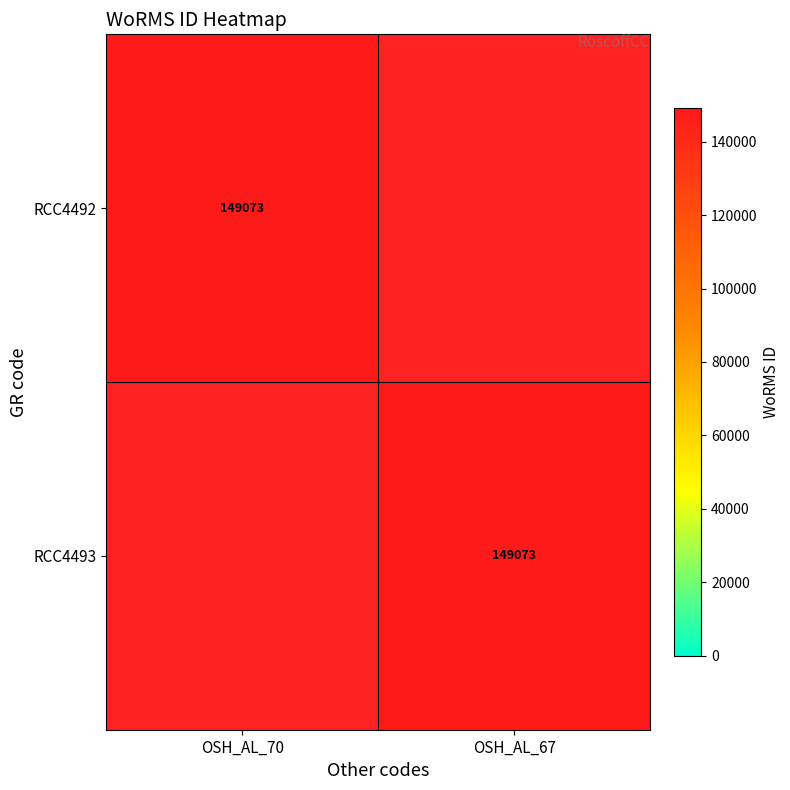

Between OSH_AL_70 and OSH_AL_67, which is larger?

OSH_AL_67